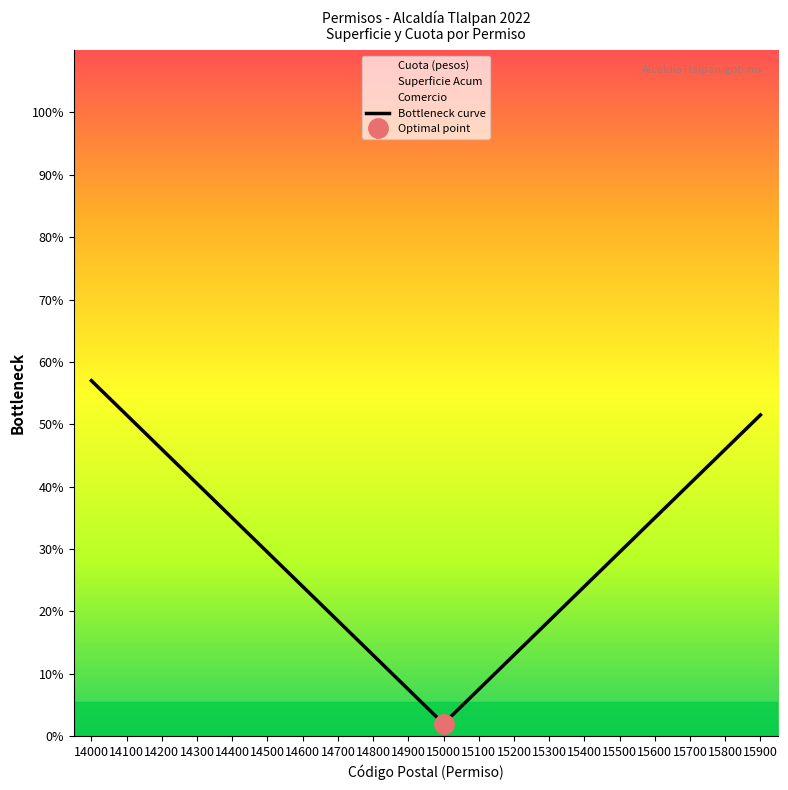

How many values are below 29?

9